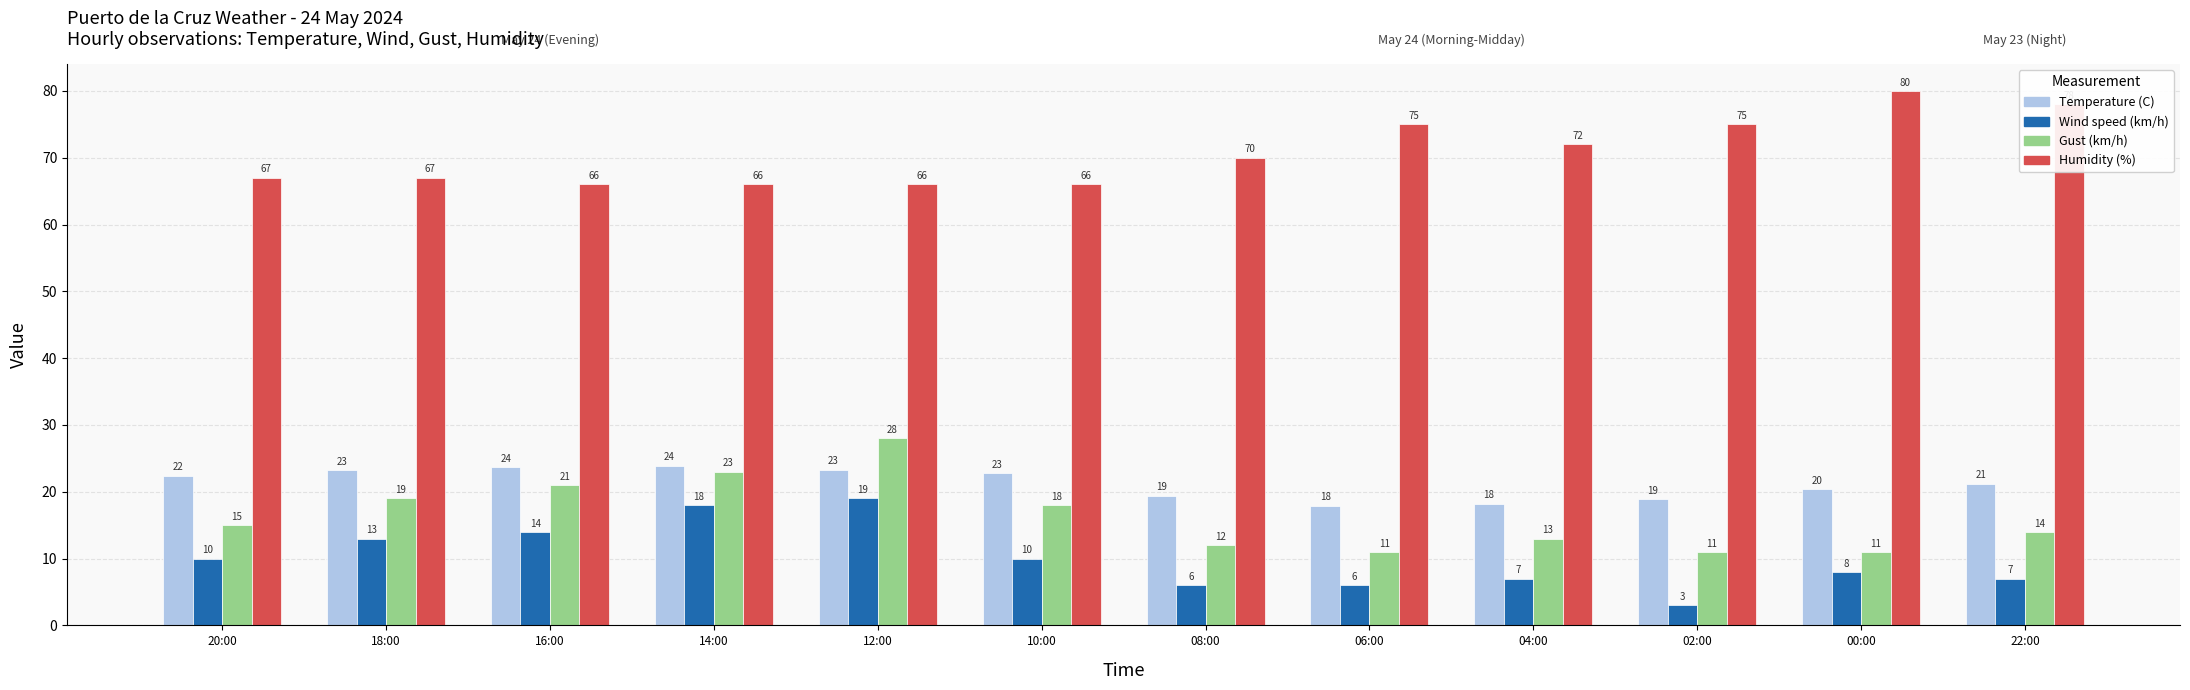

What is the minimum value for Wind speed (km/h)?

3.0